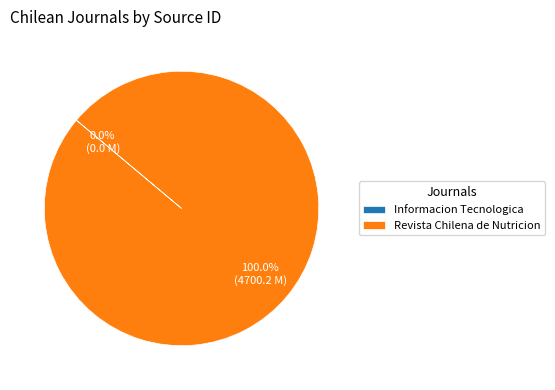

Which slice is the largest?

Revista Chilena de Nutricion